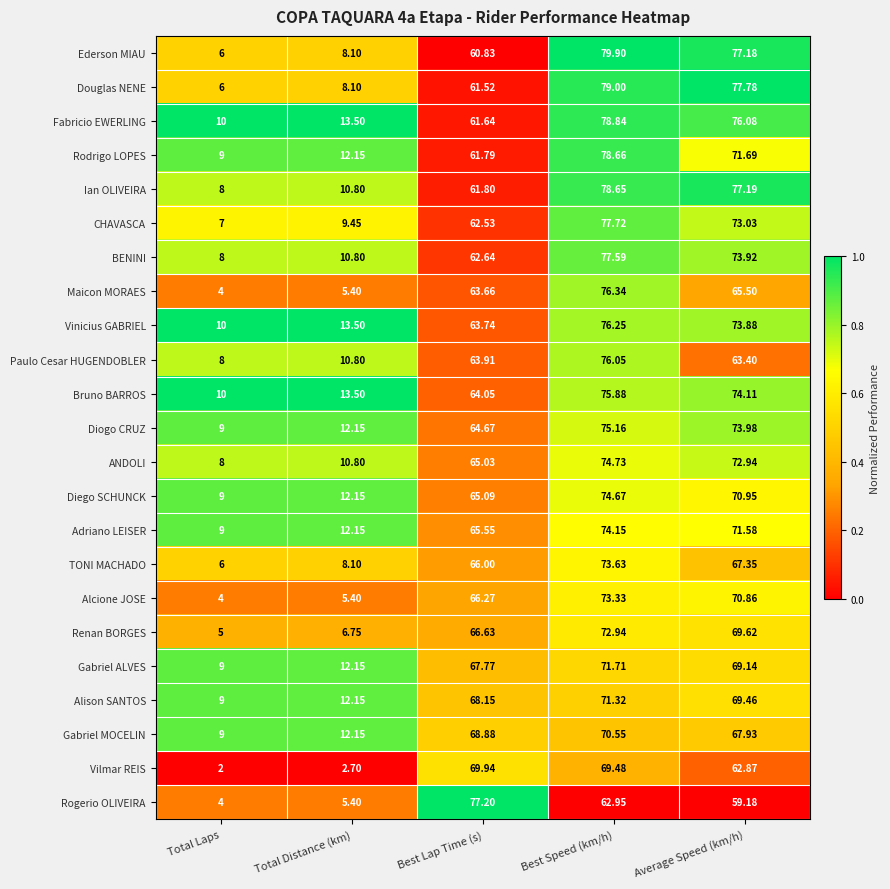

Where is Maicon MORAES nearest to the value 40?

Best Lap Time (s)